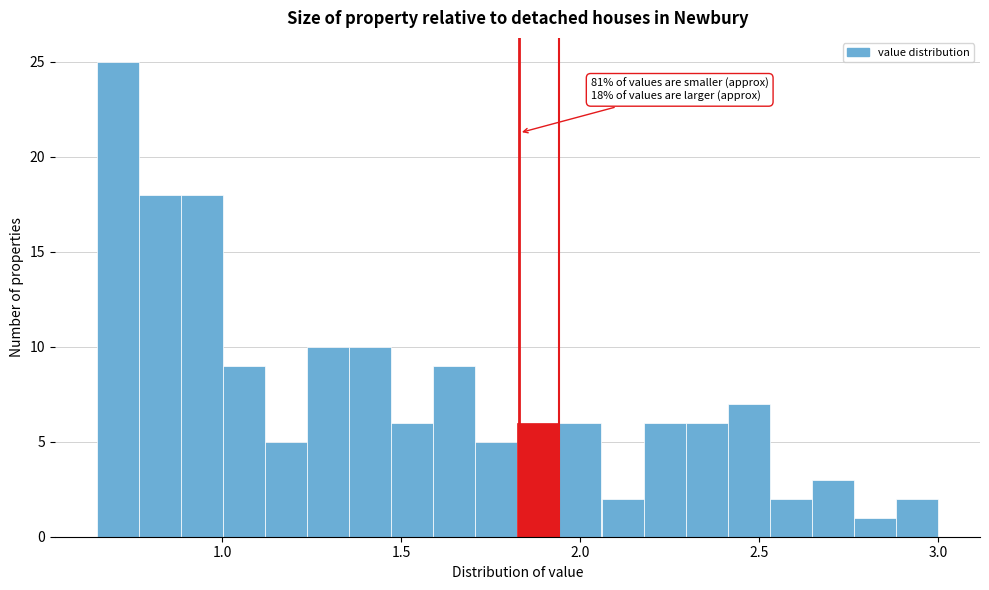

Read against the x-axis, roughly where is the centre of the tallest bar?

0.70